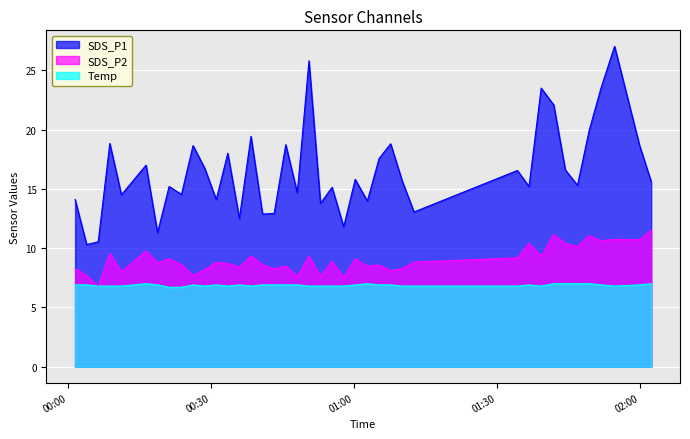

How many data points in SDS_P2 are above 8?

33